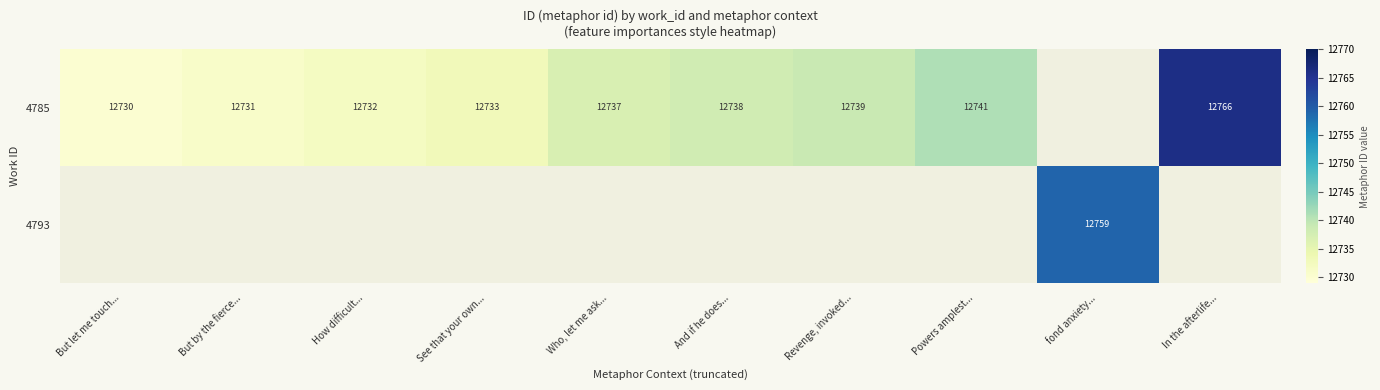

Is it true that 4785 equals 12739 at Revenge, invoked...?

True